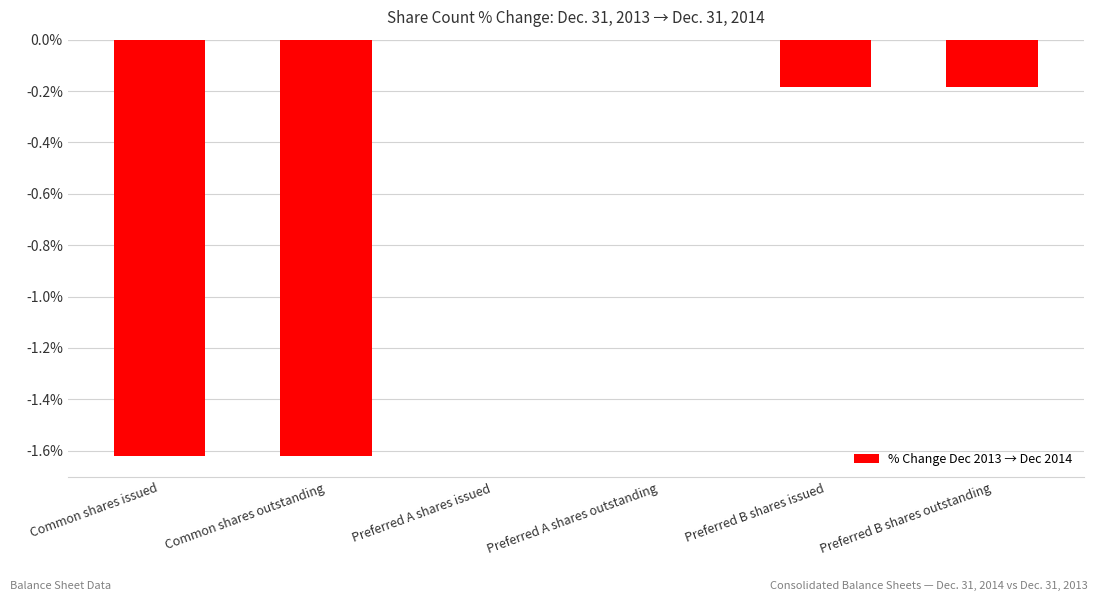

The value at Preferred B shares outstanding is -0.2. True or false?

True